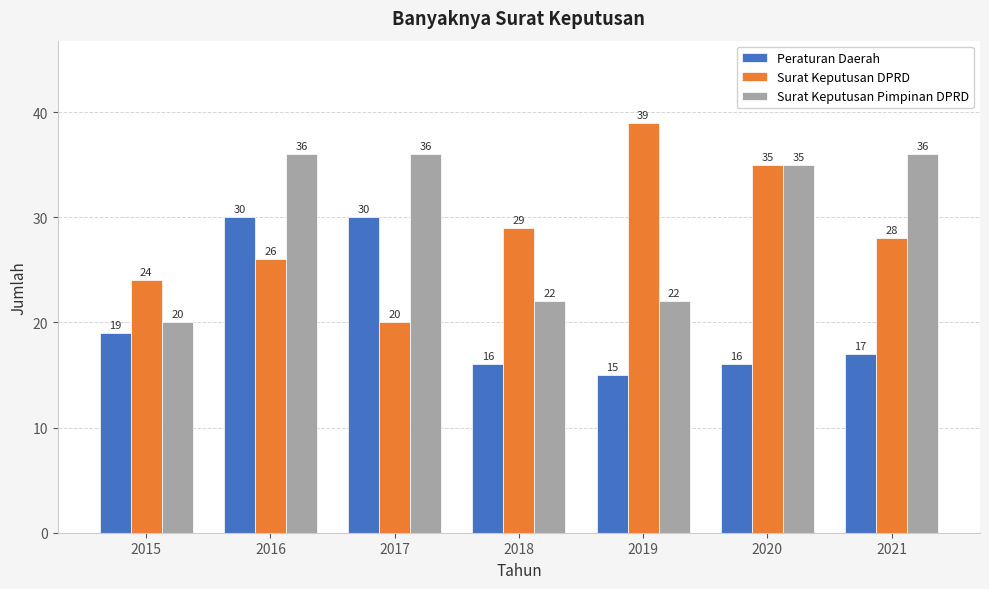

Read the Surat Keputusan Pimpinan DPRD value at 2015, to the nearest 5.

20